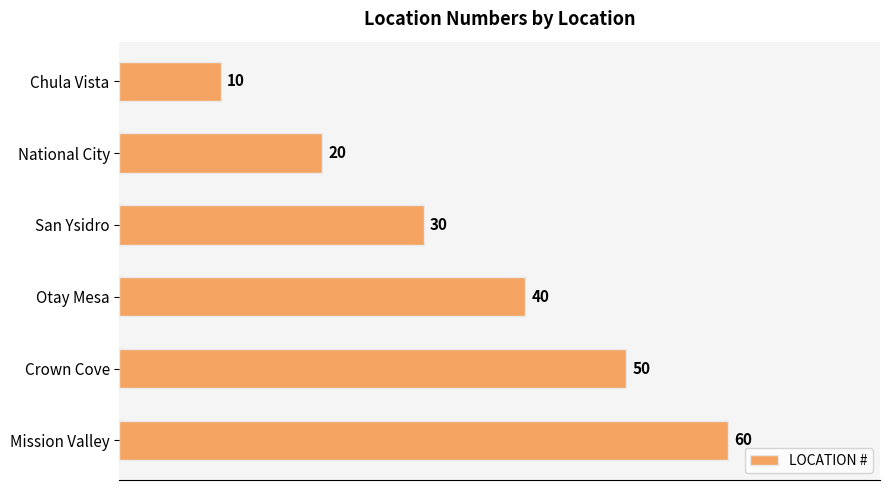

What is the average value?

35